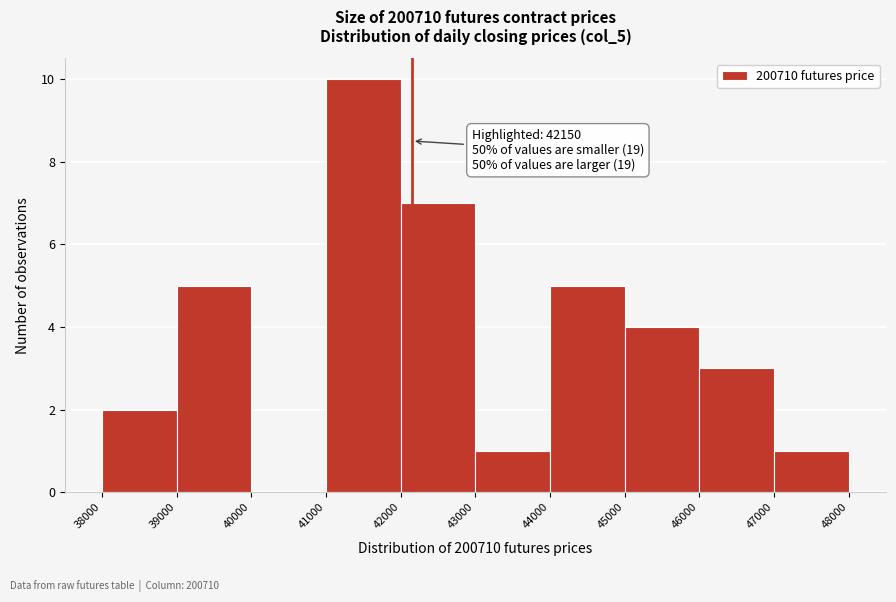

Over which range of the x-axis is the bar tallest?

41000 to 42000